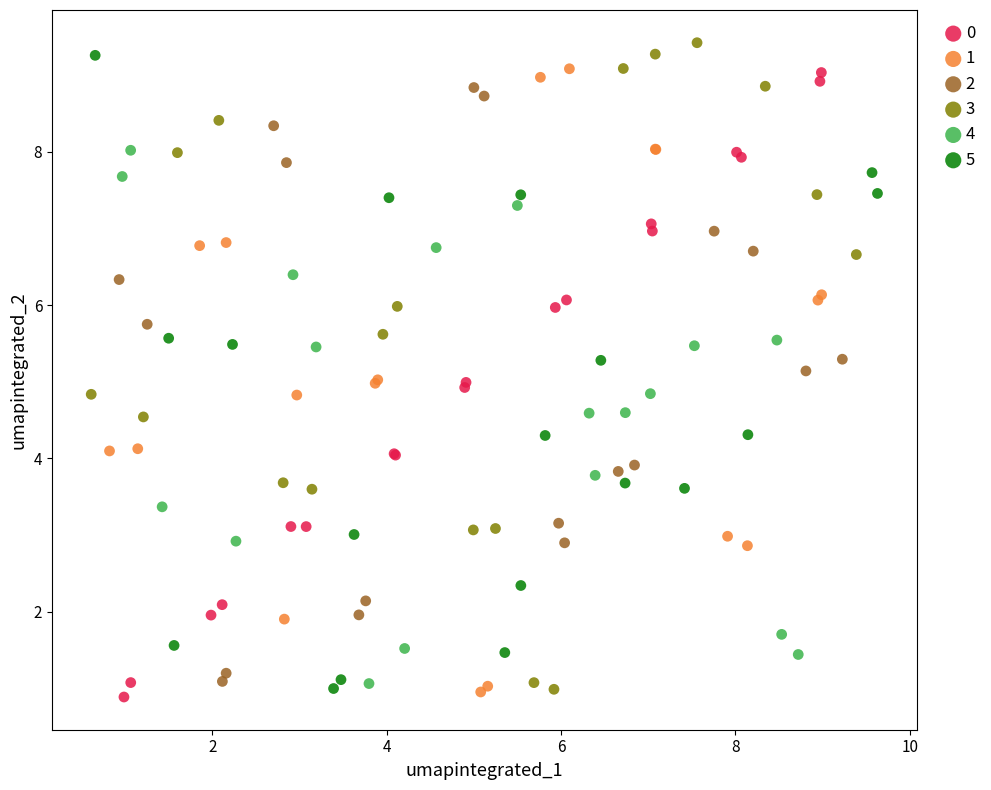

What are all the series names shown in the legend?

0, 1, 2, 3, 4, 5